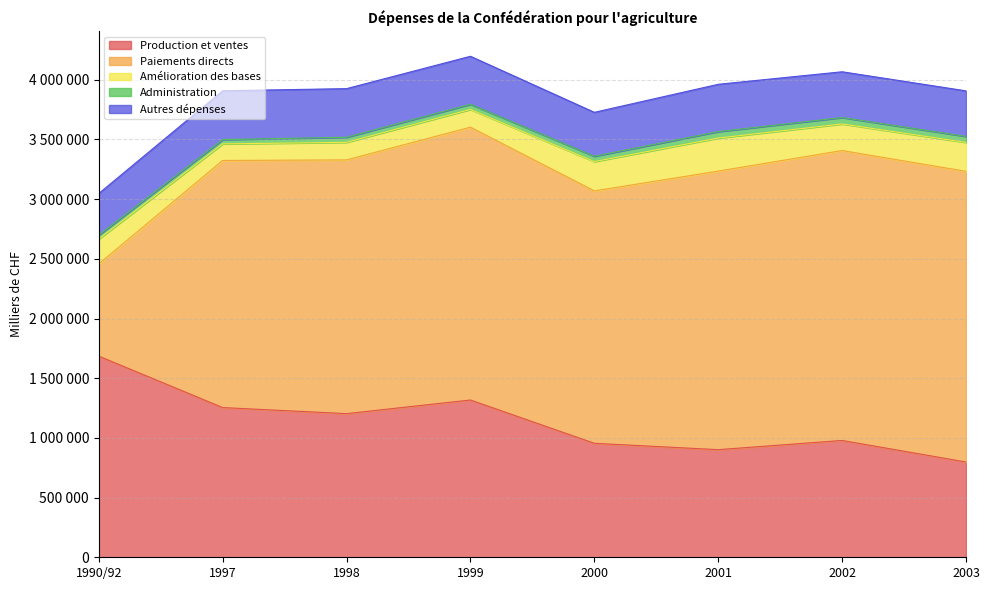

At how many categories does at least one series exceed 1840029?

7